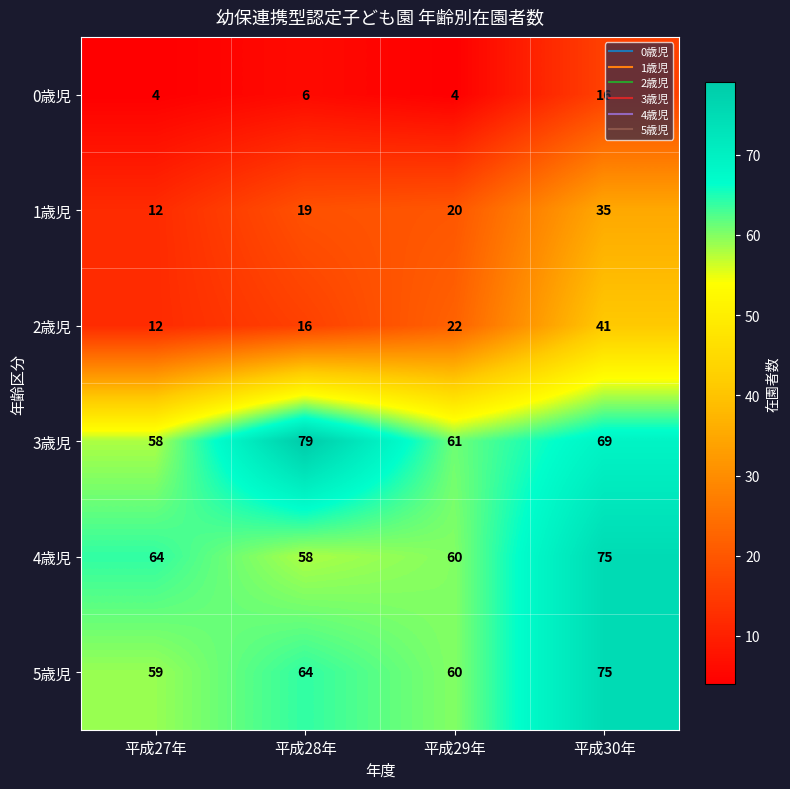

Reading left to right, transcribe all the data shown in this chart.

0歳児: 4	6	4	16
1歳児: 12	19	20	35
2歳児: 12	16	22	41
3歳児: 58	79	61	69
4歳児: 64	58	60	75
5歳児: 59	64	60	75